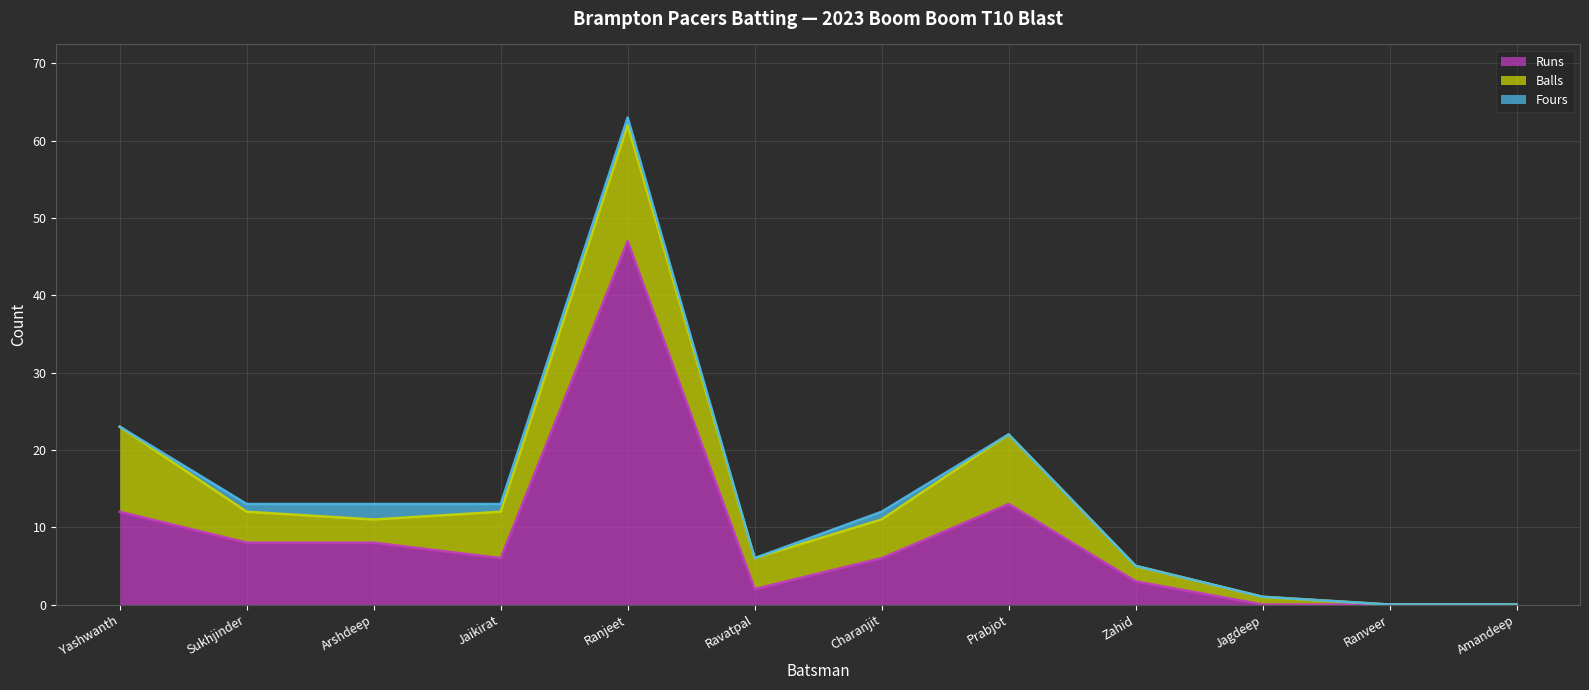

What position from the left is Yashwanth?

1